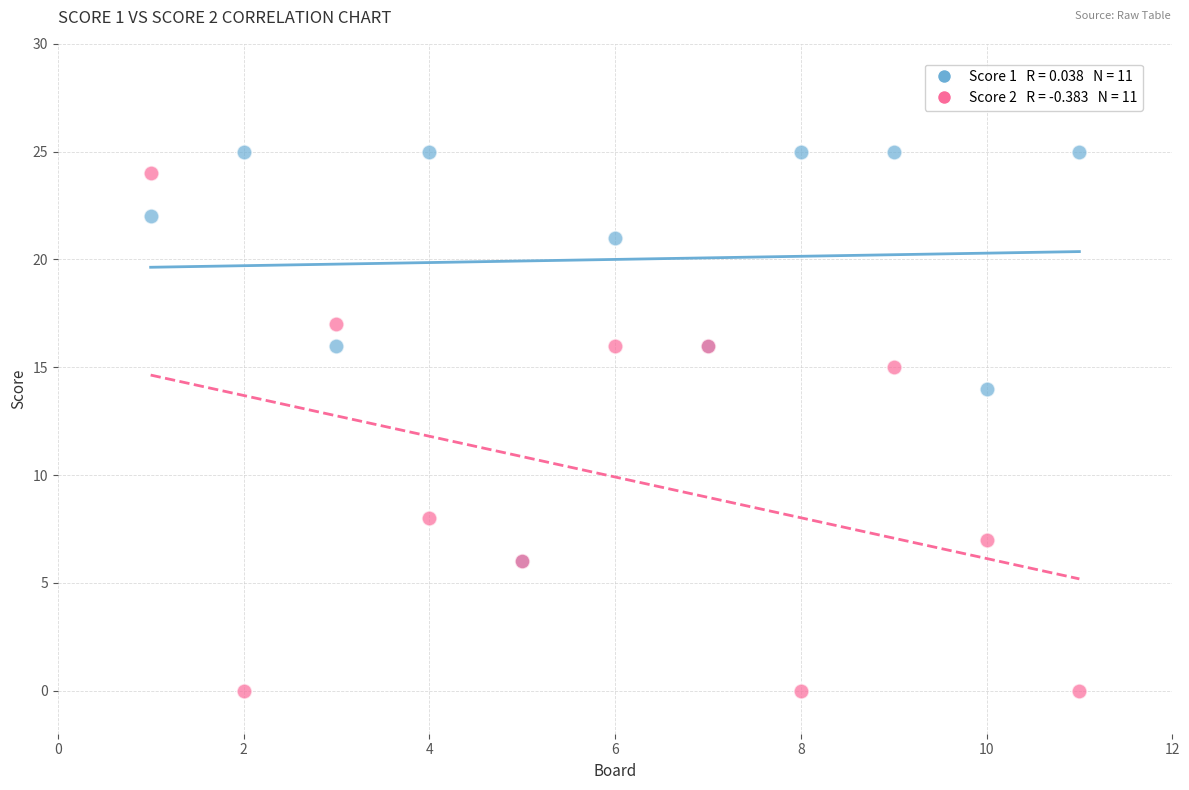

Across all series, what Y value is closest to 12?

14